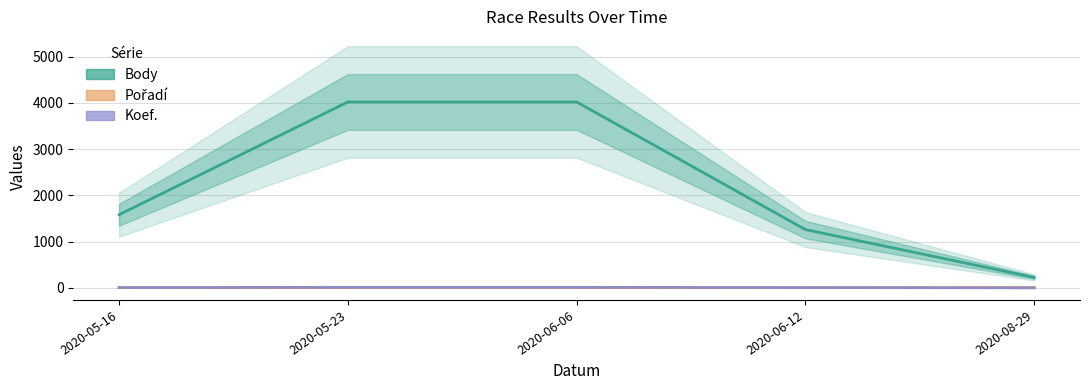

How many data points in Pořadí are above 7?

1